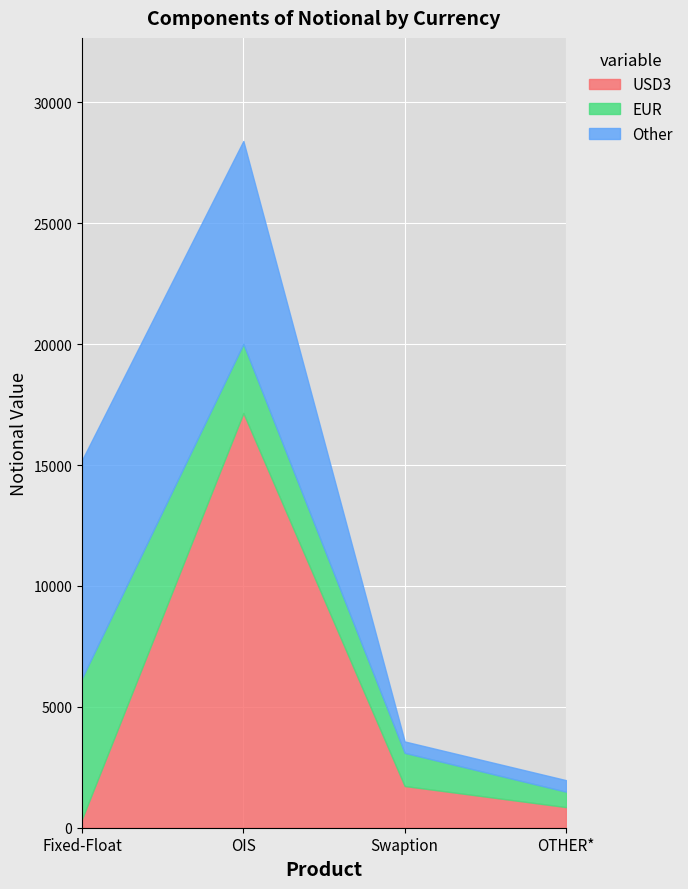

Between Fixed-Float and OTHER*, which series saw the biggest shift?

Other